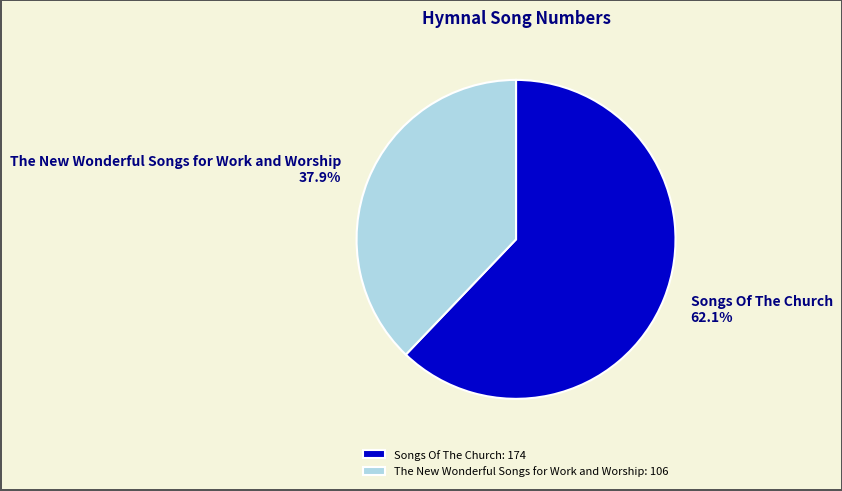

What percentage do The New Wonderful Songs for Work and Worship and Songs Of The Church together represent?

100.0%